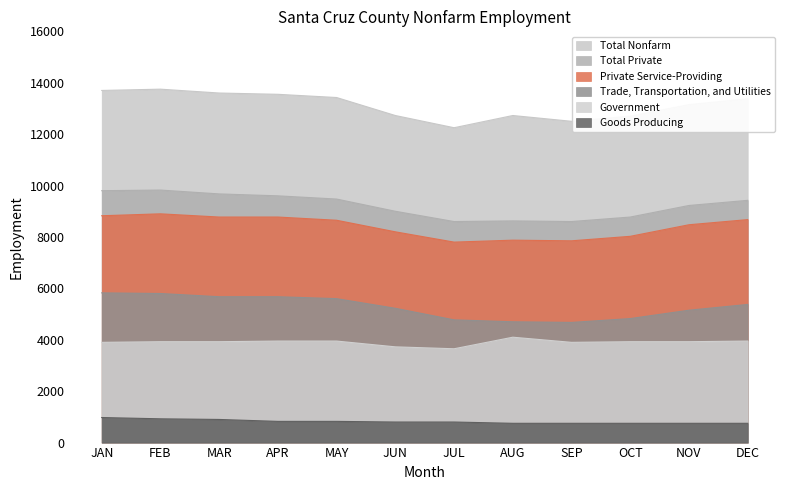

Which series changed the most between MAY and DEC?

Trade, Transportation, and Utilities